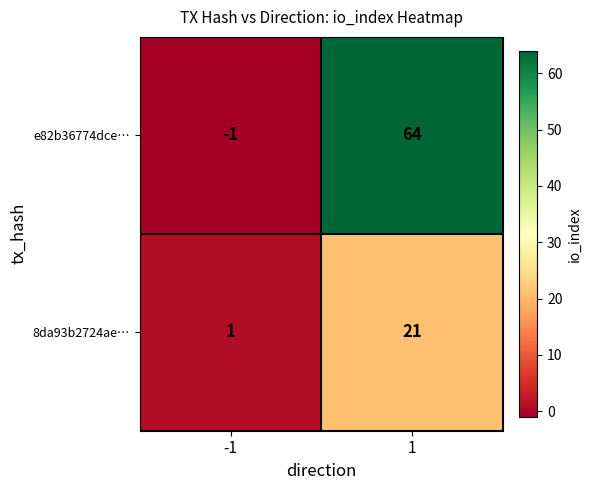

Which series has the largest total across all categories?

e82b36774dce…